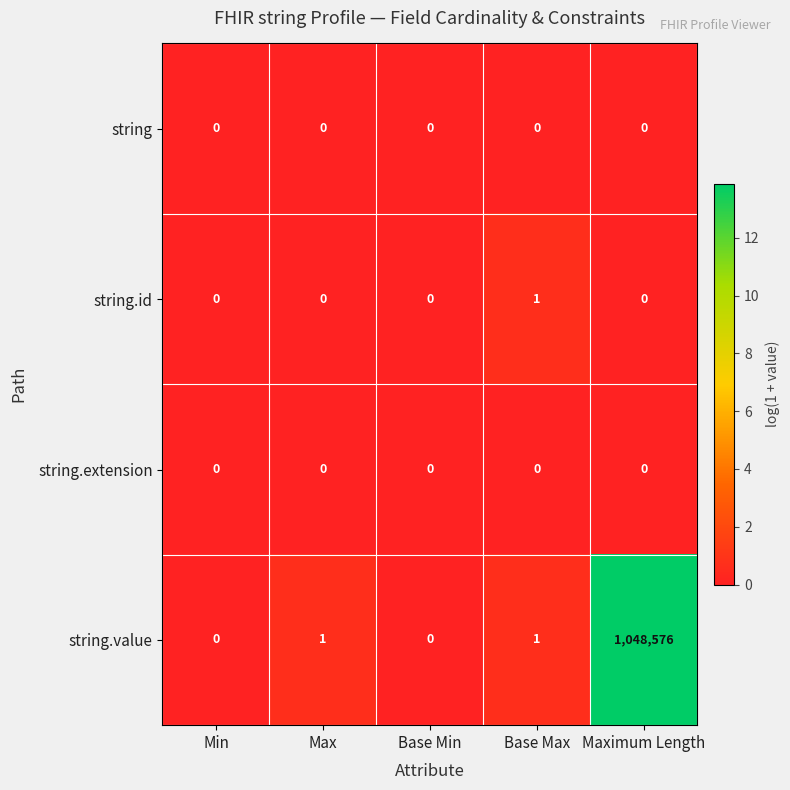

What is the difference between the string.value values at Maximum Length and Base Min?

1048576